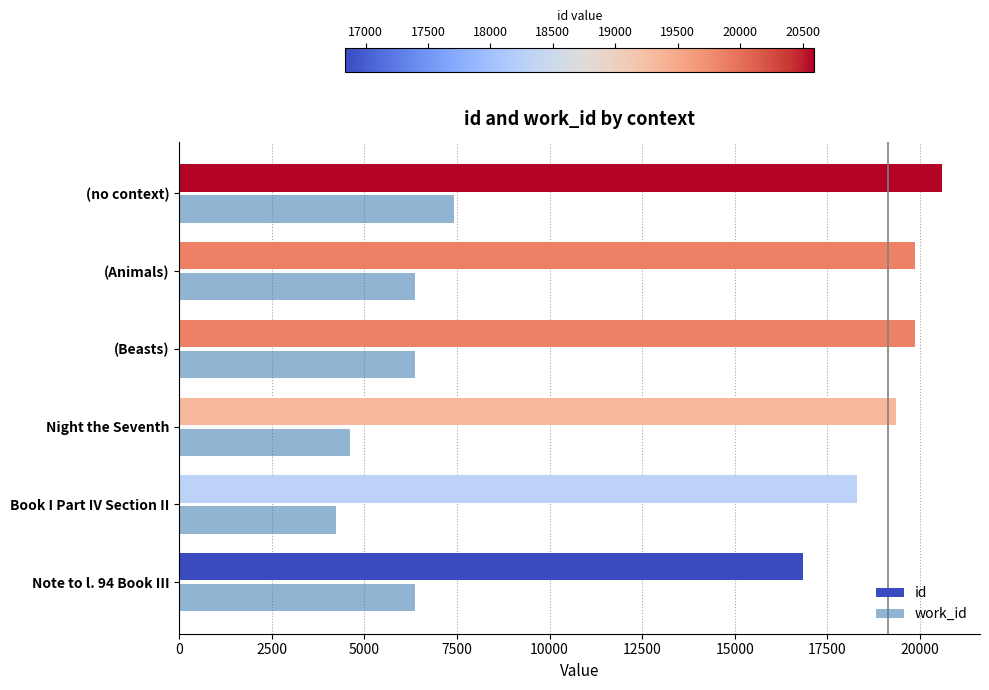

Between Night the Seventh and (no context), which series saw the biggest shift?

work_id